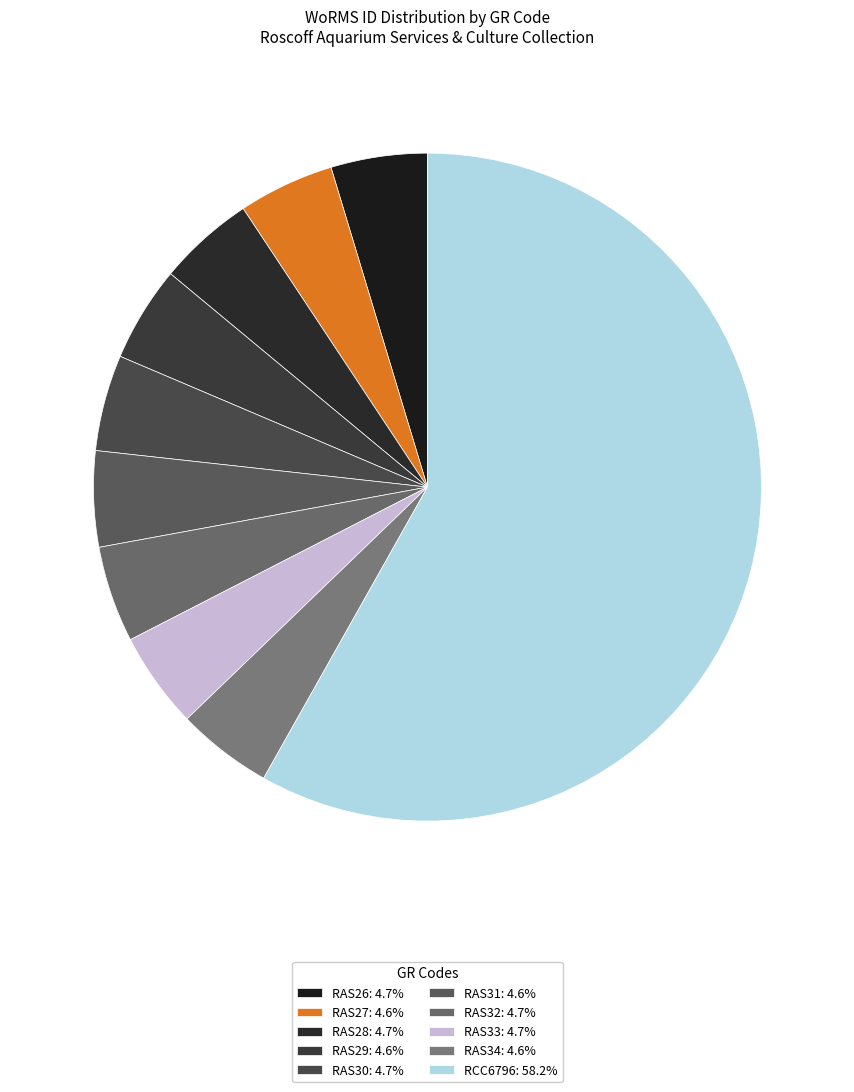

Rank the categories by value from lowest to highest.

RAS29, RAS34, RAS31, RAS27, RAS30, RAS33, RAS26, RAS32, RAS28, RCC6796